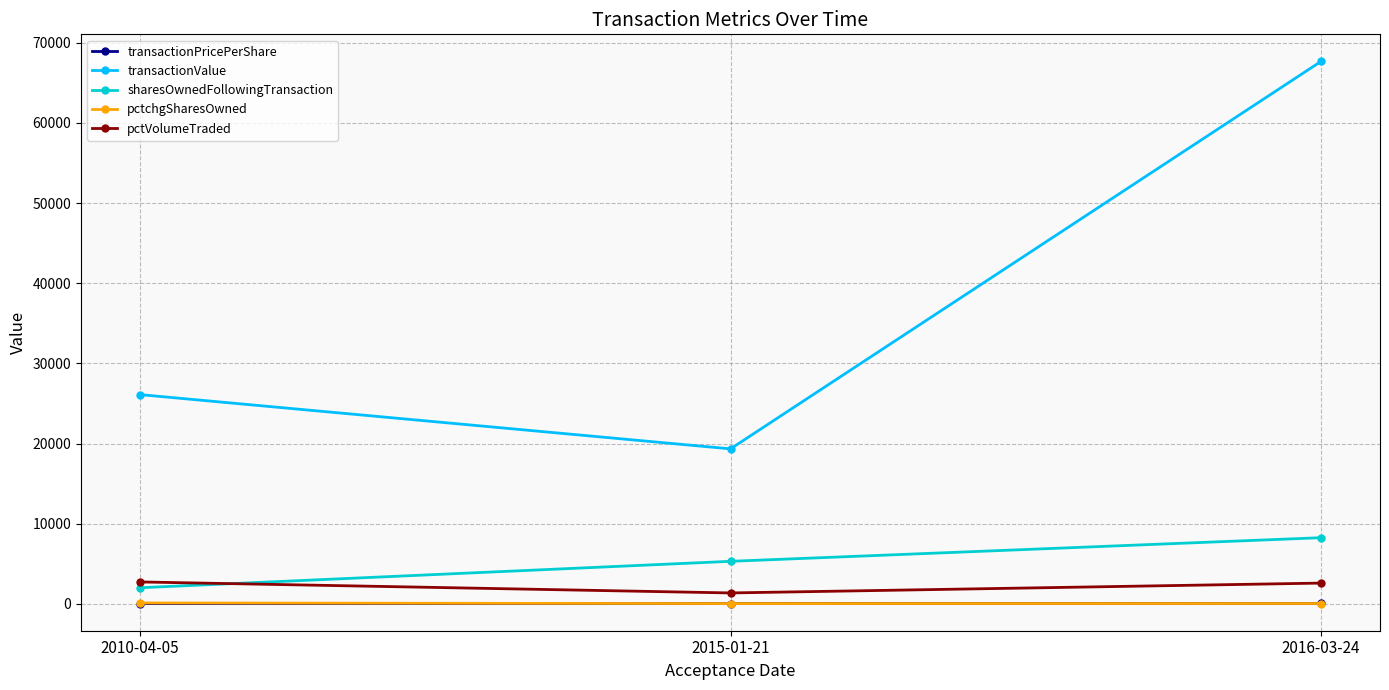

What are all the series names shown in the legend?

transactionPricePerShare, transactionValue, sharesOwnedFollowingTransaction, pctchgSharesOwned, pctVolumeTraded